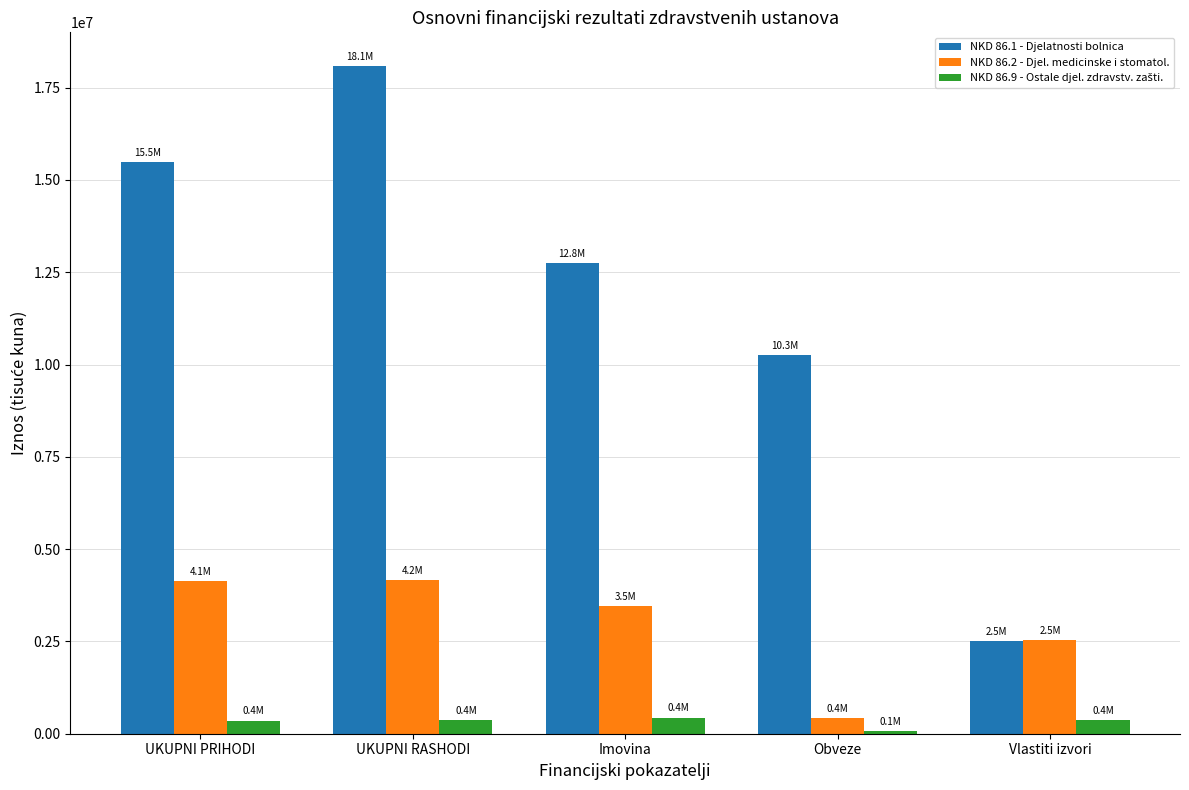

What is the label of the 5th bar from the right?

UKUPNI PRIHODI